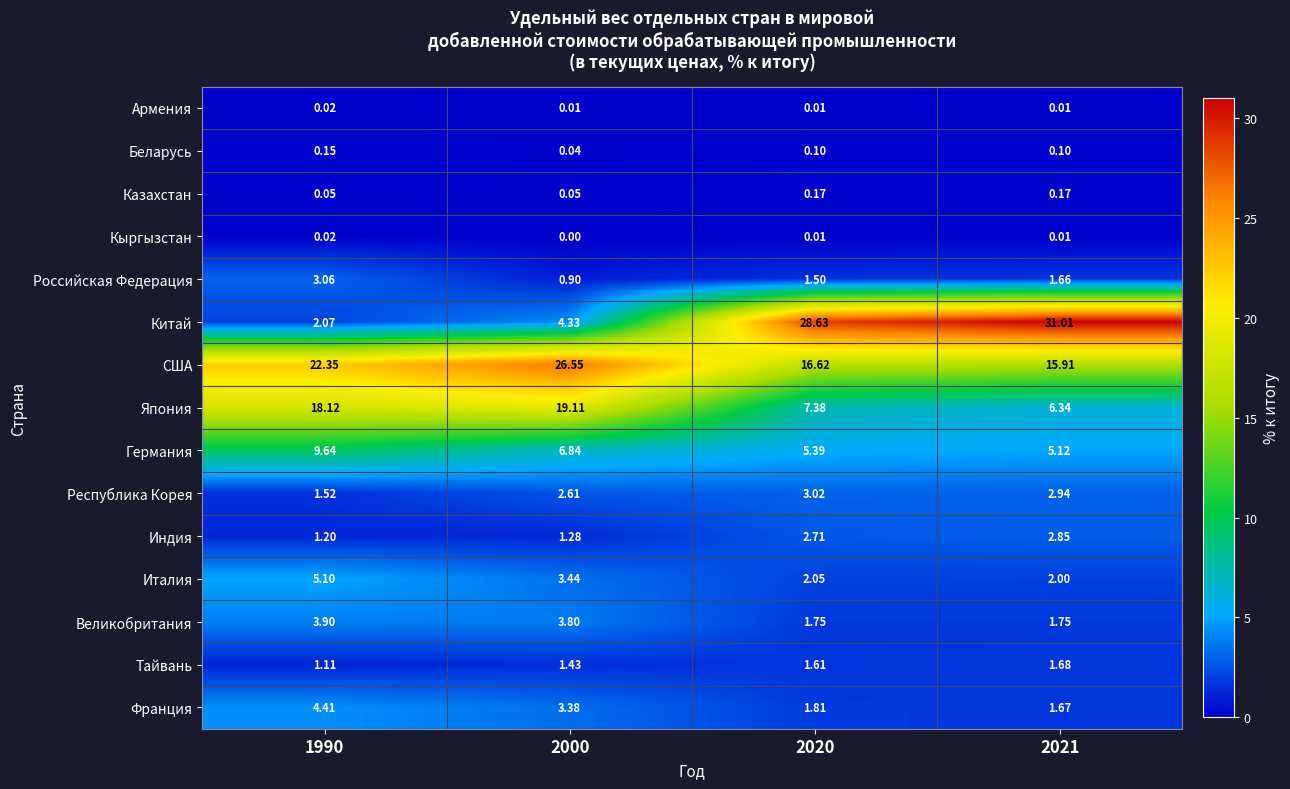

Rank the series at 2000 from lowest to highest value.

Кыргызстан, Армения, Беларусь, Казахстан, Российская Федерация, Индия, Тайвань, Республика Корея, Франция, Италия, Великобритания, Китай, Германия, Япония, США